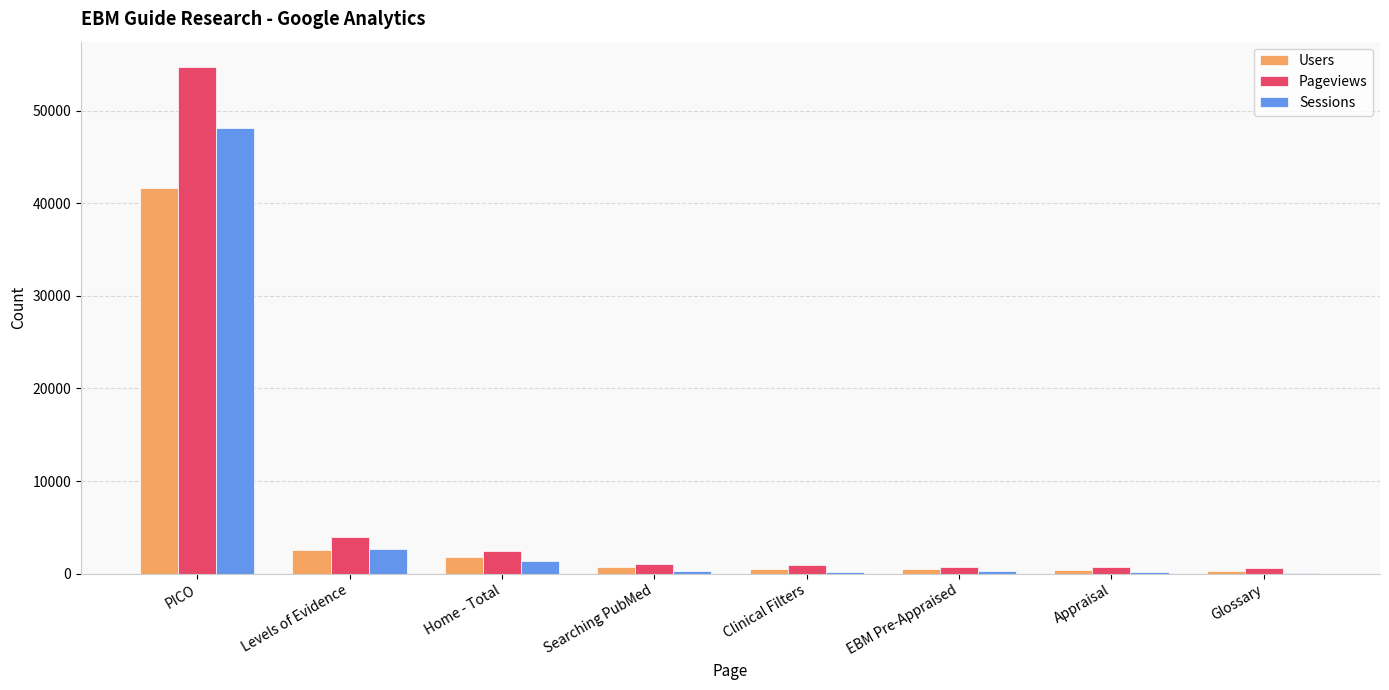

What is the total value across all series at Appraisal?

1295